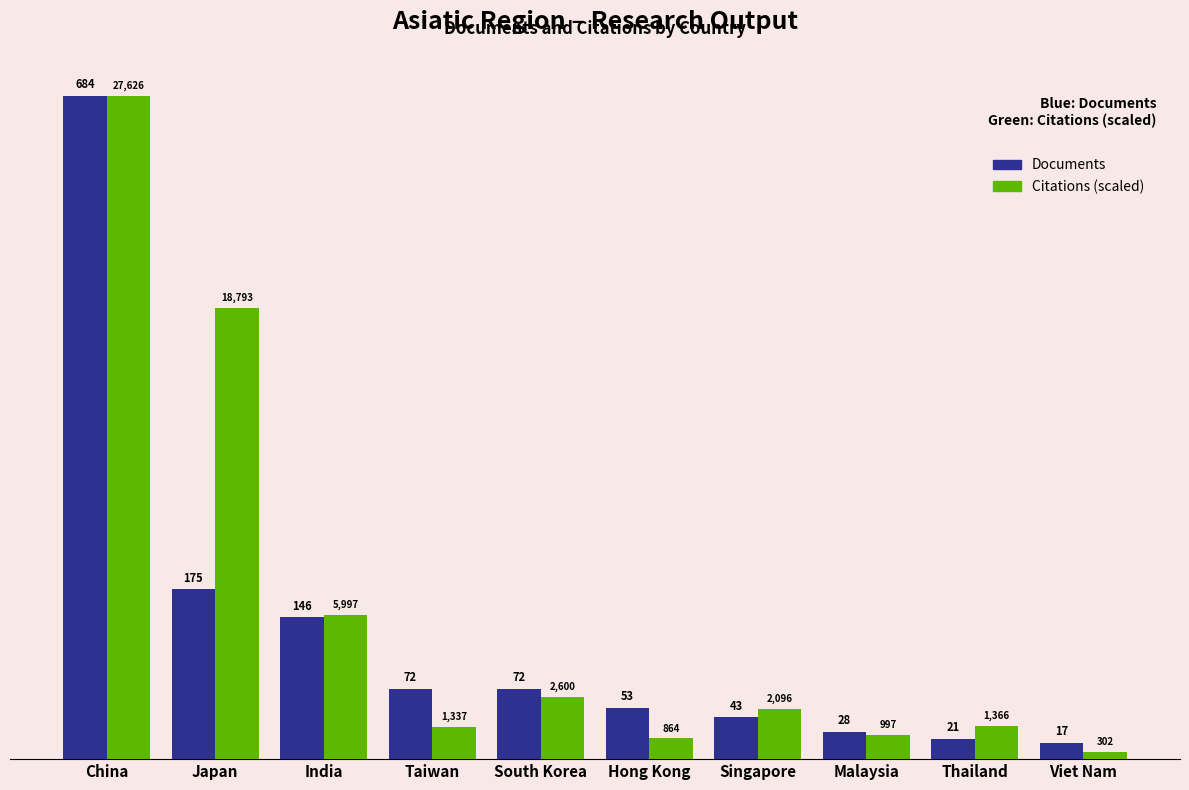

At which label is Citations (scaled) closest to 345?

Japan